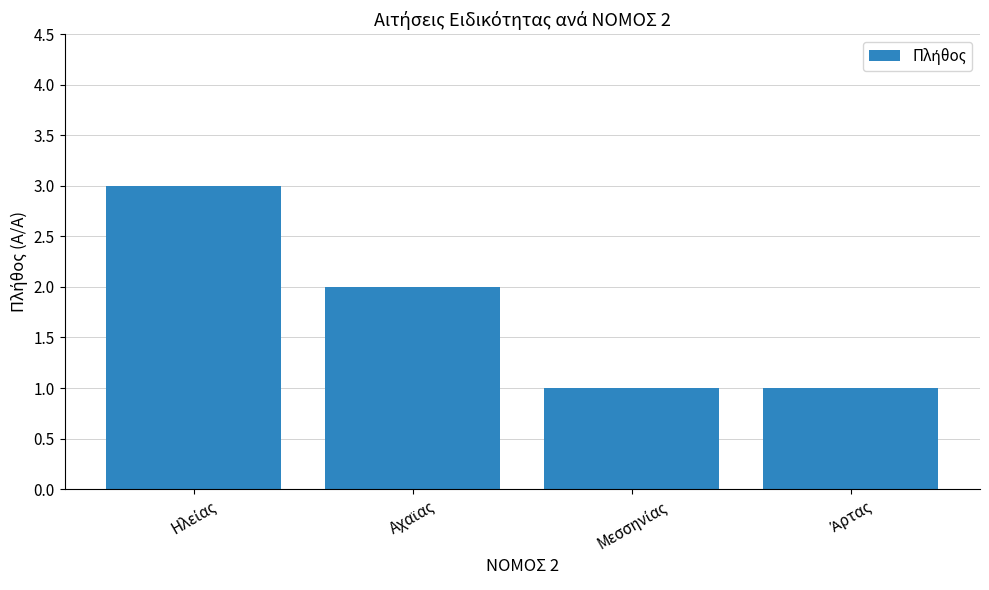

What is the maximum value shown in the chart?

3